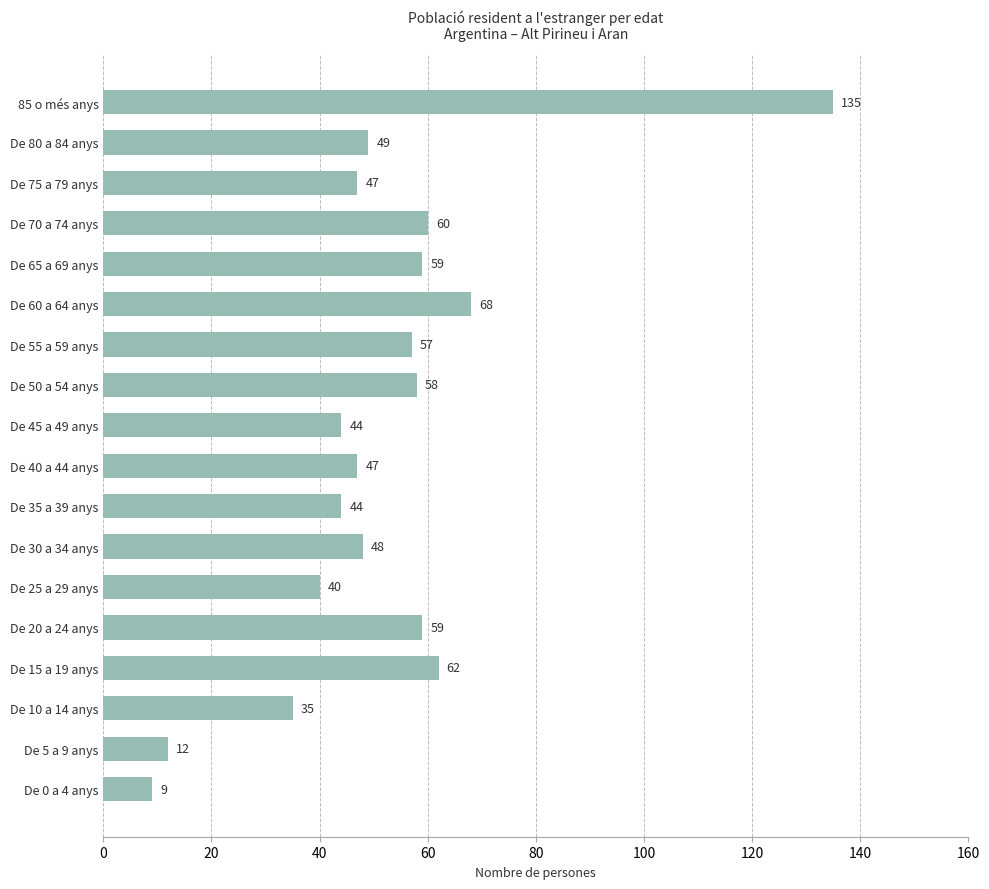

Between 85 o més anys and De 0 a 4 anys, which is larger?

85 o més anys